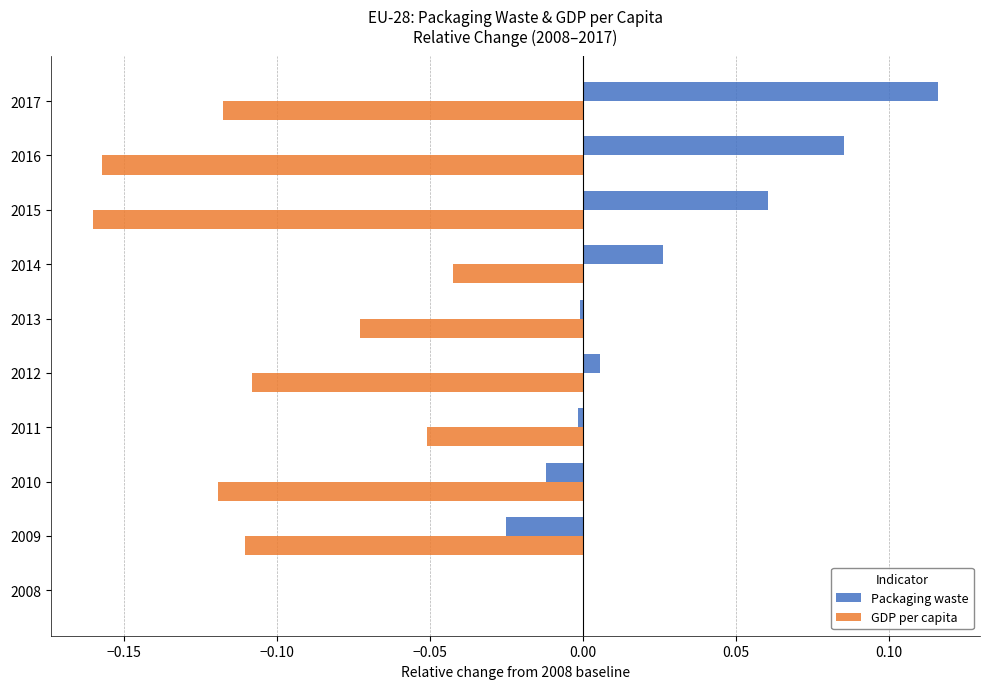

Between 2012 and 2014, which series saw the biggest shift?

GDP per capita